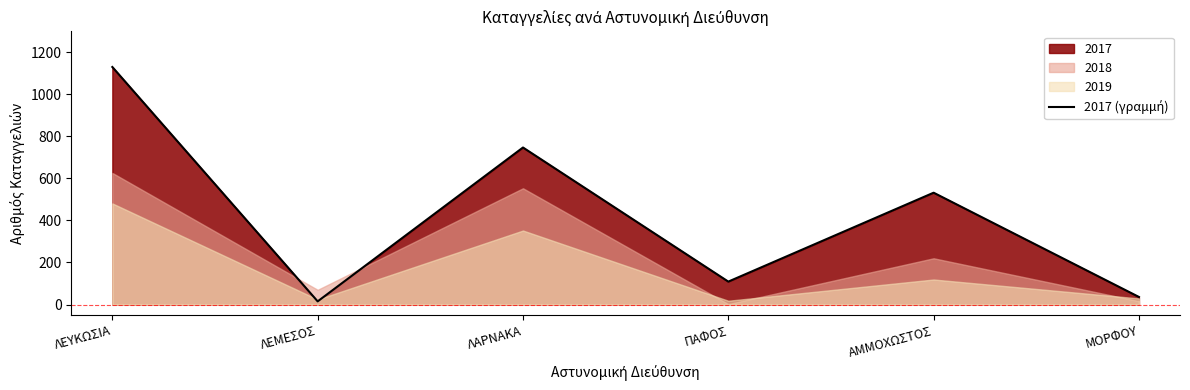

Between ΛΕΥΚΩΣΙΑ and ΠΑΦΟΣ, which is larger?

ΛΕΥΚΩΣΙΑ